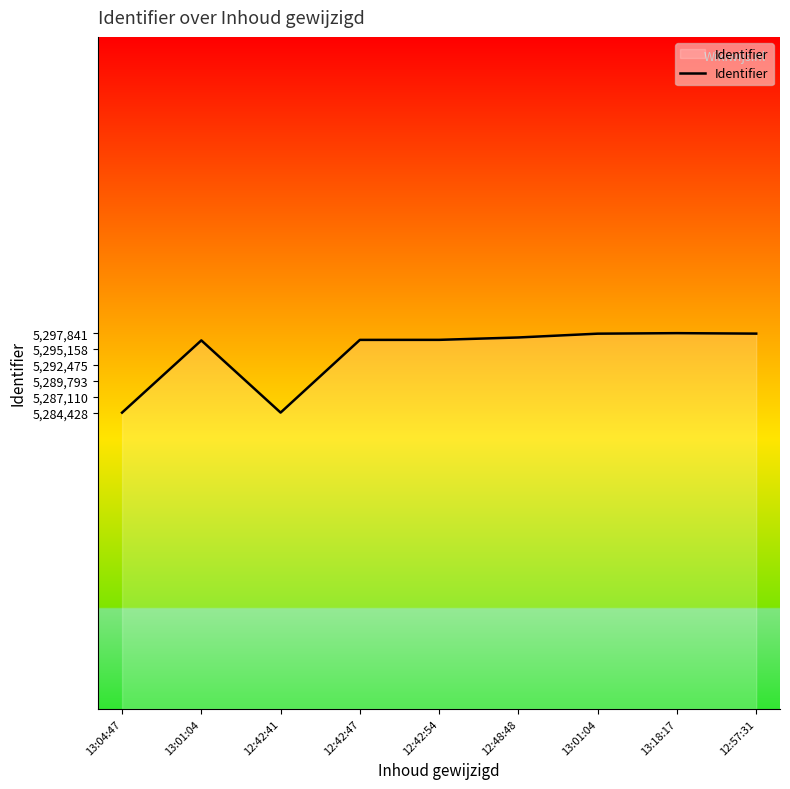

How many lines are shown in the chart?

1